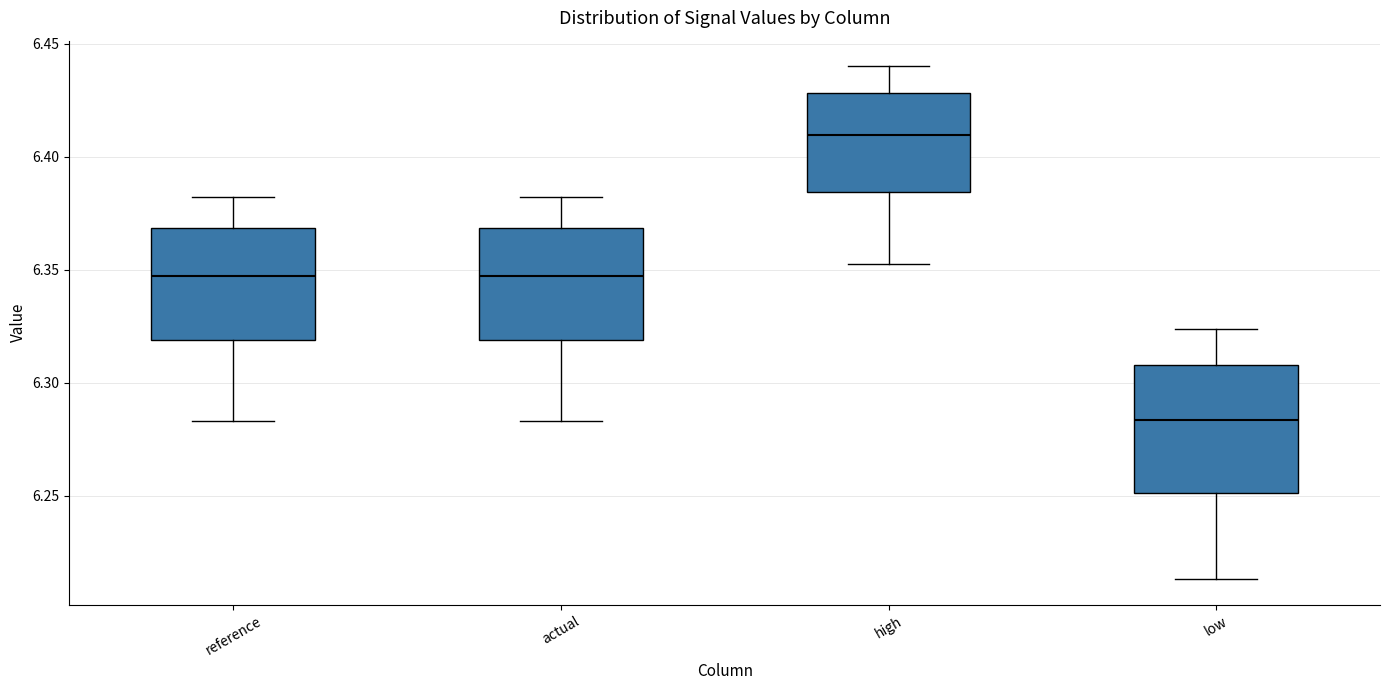

Reading left to right, transcribe this box plot: for each box, give where its median line is, the range the box spans, and where its two whiskers end, as read against the y-axis. The values are not printed on the chart, so give them approximately, as read against the axis.

reference: median 6.345, box 6.320 to 6.370, whiskers 6.285 to 6.380
actual: median 6.345, box 6.320 to 6.370, whiskers 6.285 to 6.380
high: median 6.410, box 6.385 to 6.430, whiskers 6.350 to 6.440
low: median 6.285, box 6.250 to 6.310, whiskers 6.215 to 6.325